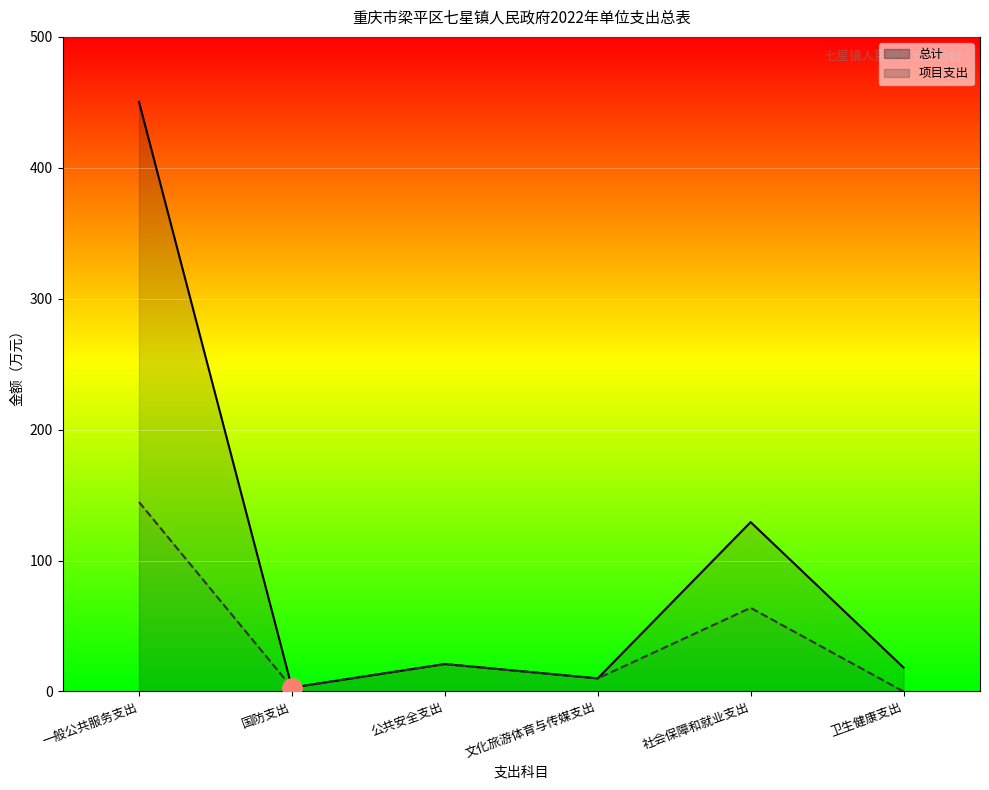

At which category does 项目支出 reach its first local valley?

国防支出